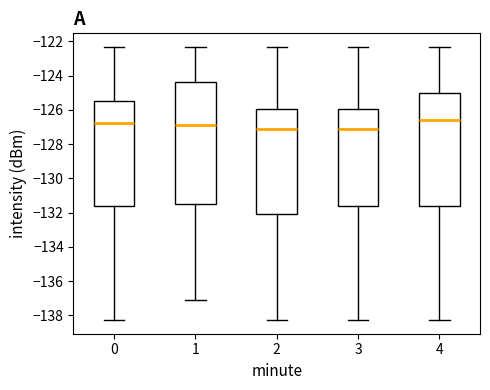

Reading left to right, read every box against the y-axis: the position of its median line, the range the box covers, and the ends of its whiskers. The values are not printed on the chart, so give them approximately, as read against the axis.

0: median -126.8, box -131.6 to -125.4, whiskers -138.2 to -122.4
1: median -126.8, box -131.6 to -124.4, whiskers -137.0 to -122.4
2: median -127.0, box -132.0 to -126.0, whiskers -138.2 to -122.4
3: median -127.0, box -131.6 to -126.0, whiskers -138.2 to -122.4
4: median -126.6, box -131.6 to -125.0, whiskers -138.2 to -122.4